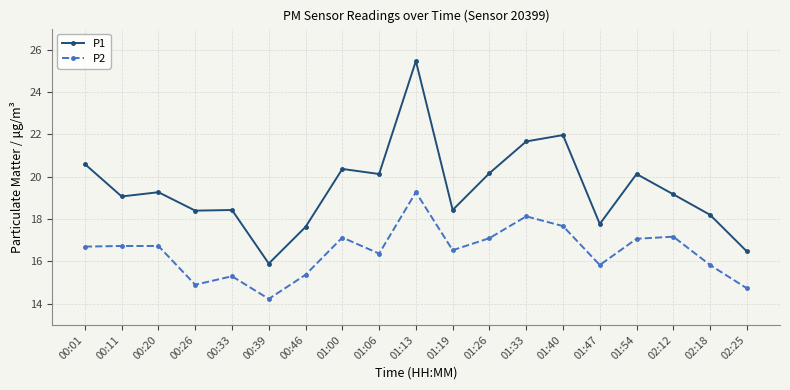

True or false: P1 has more than 0 interior local peaks.

True